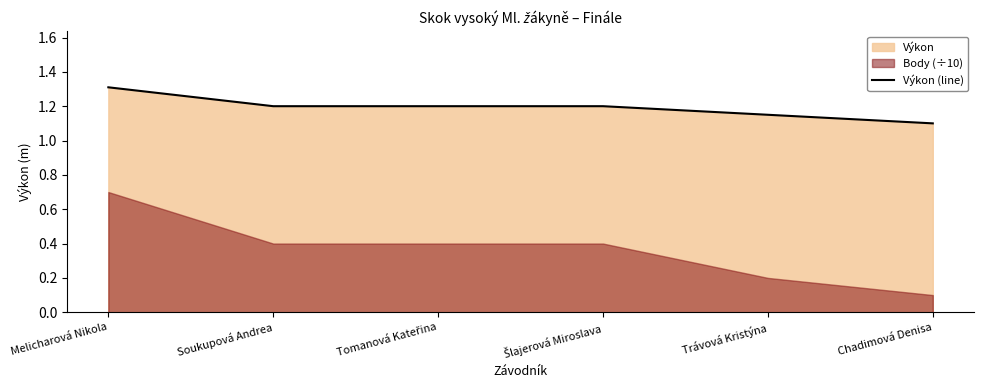

Does the chart display data point markers on the line(s)?

No